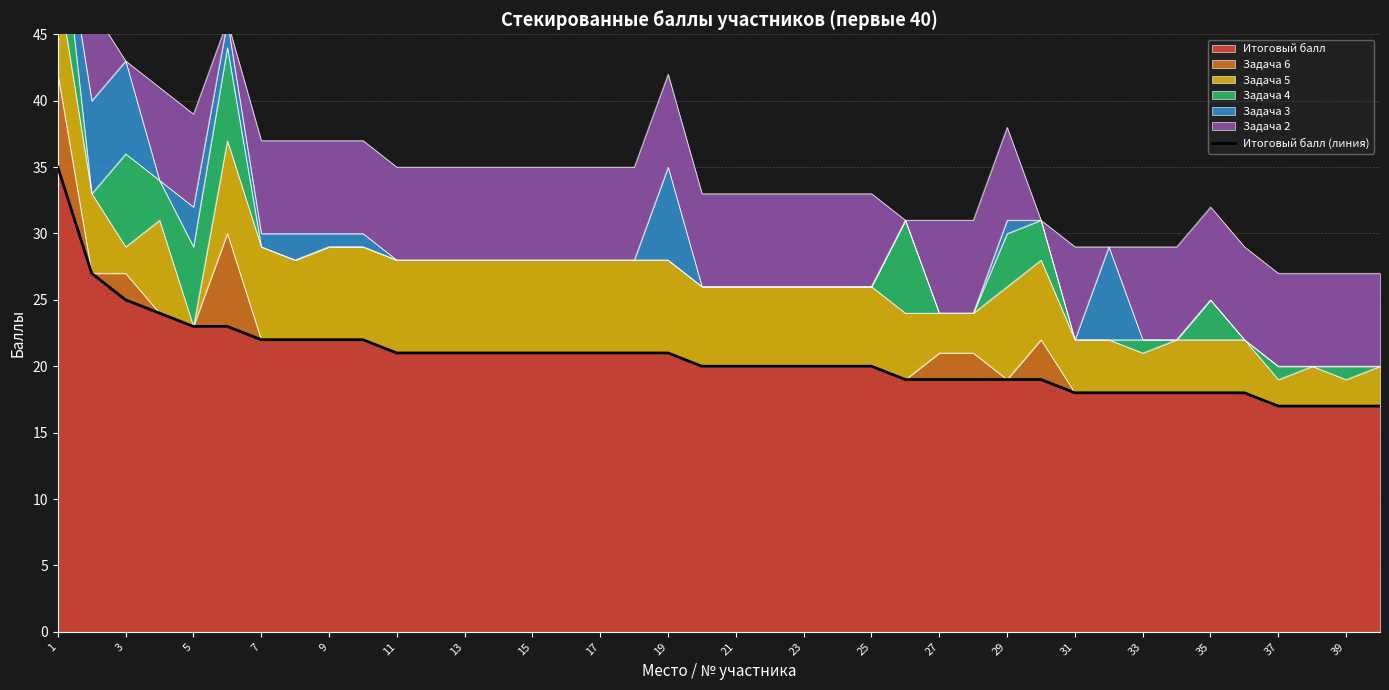

True or false: Итоговый балл has a value of 23 at 5.

True